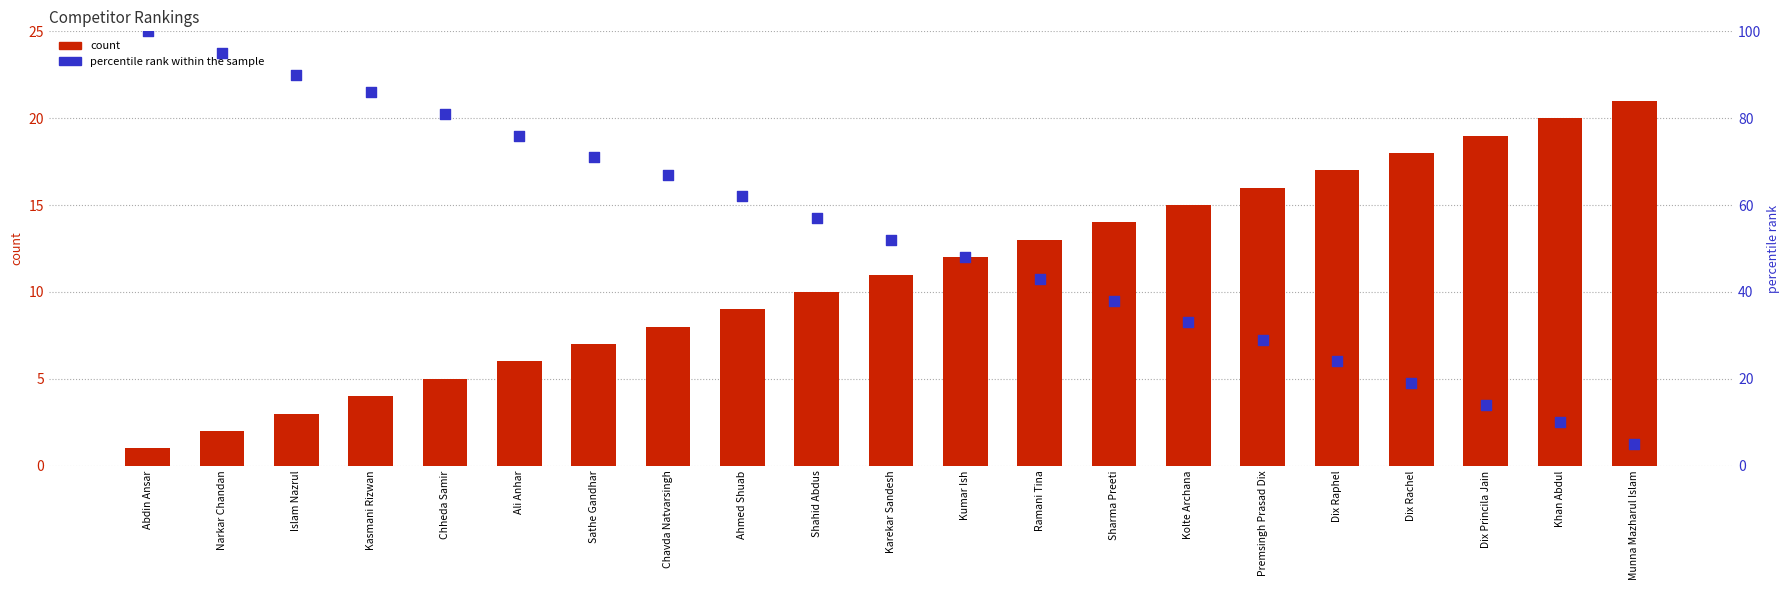

Which series contains the lowest Y value?

#